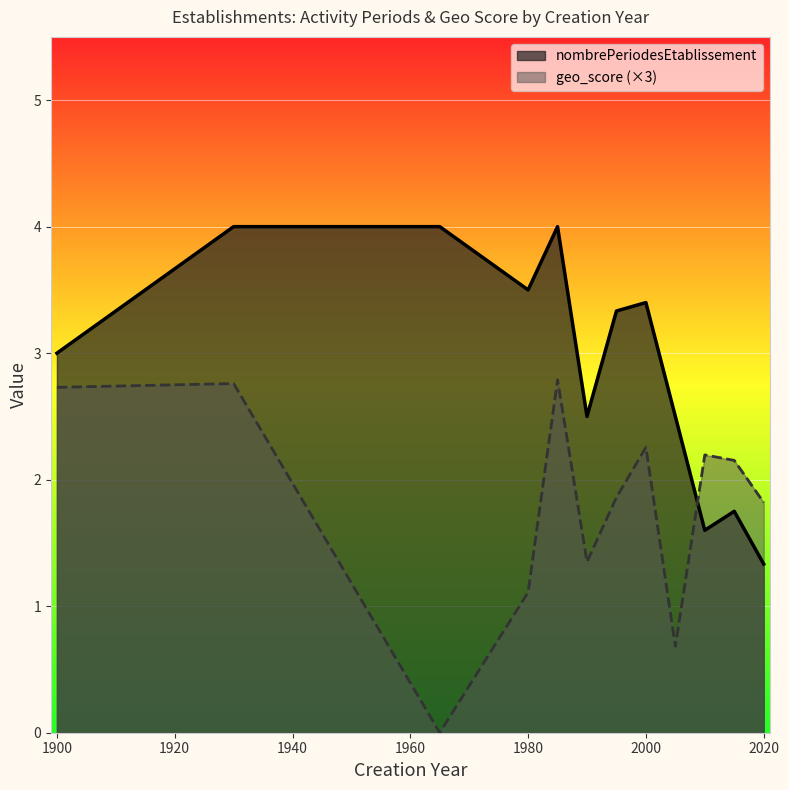

The value of nombrePeriodesEtablissement at 2020 is 2.3. True or false?

False